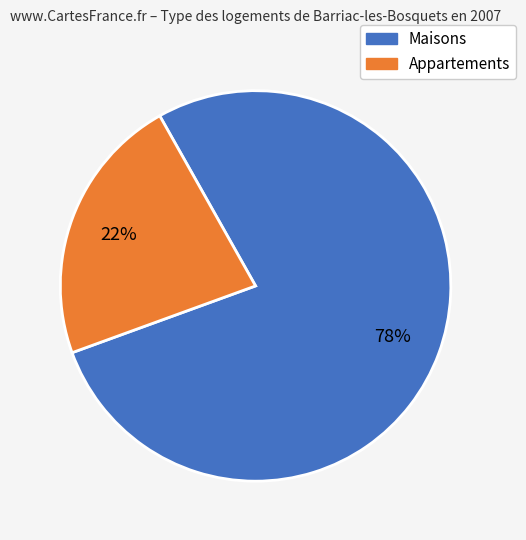

How many segments does this pie chart have?

2